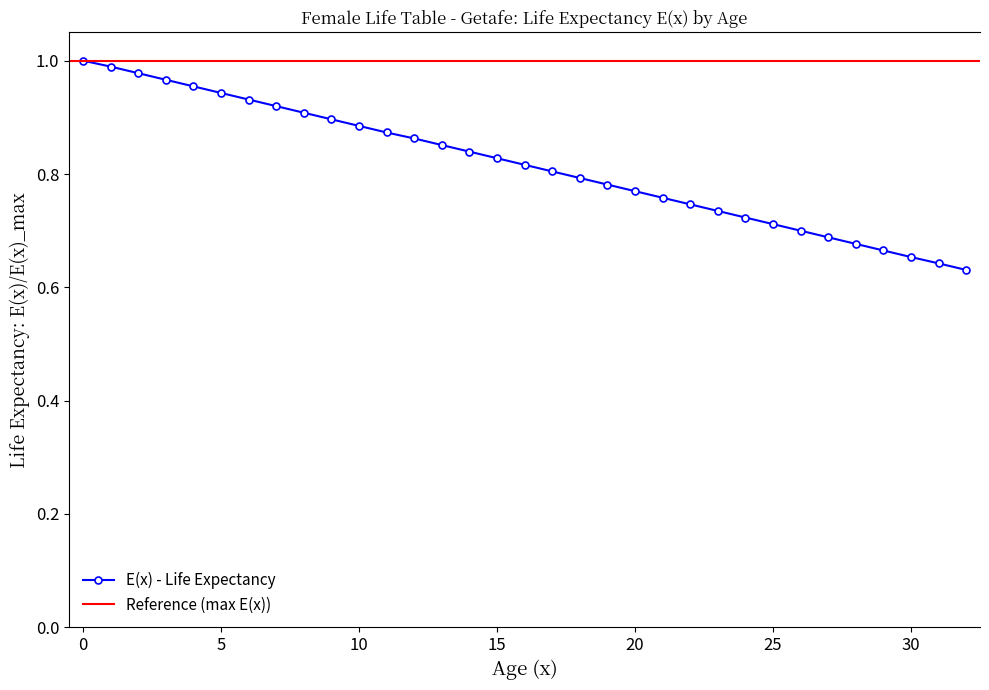

What is the label of the 33rd point from the left?

32